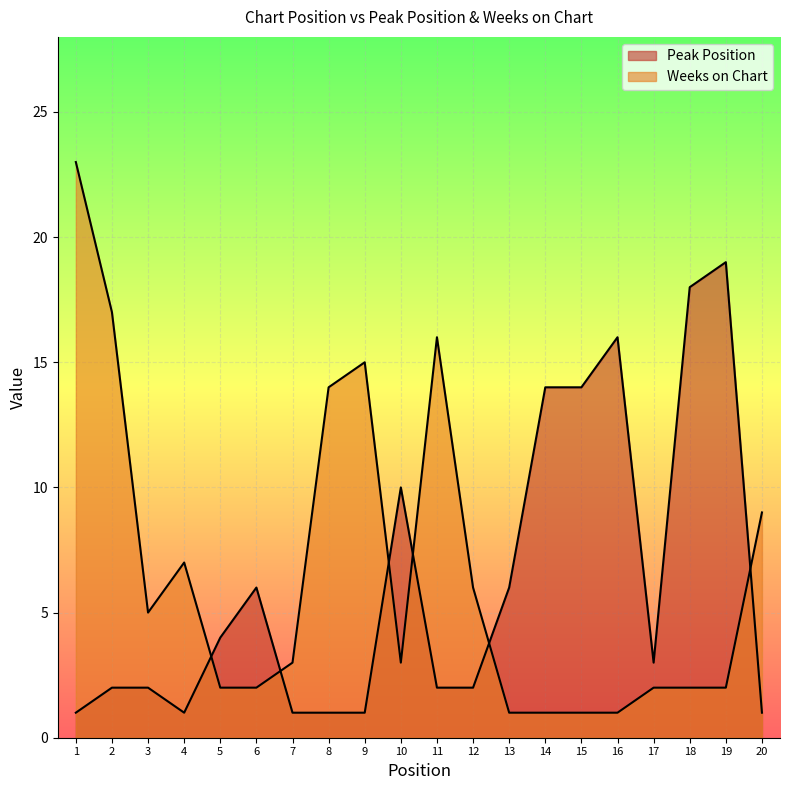

At which category does Weeks on Chart reach its first local valley?

3